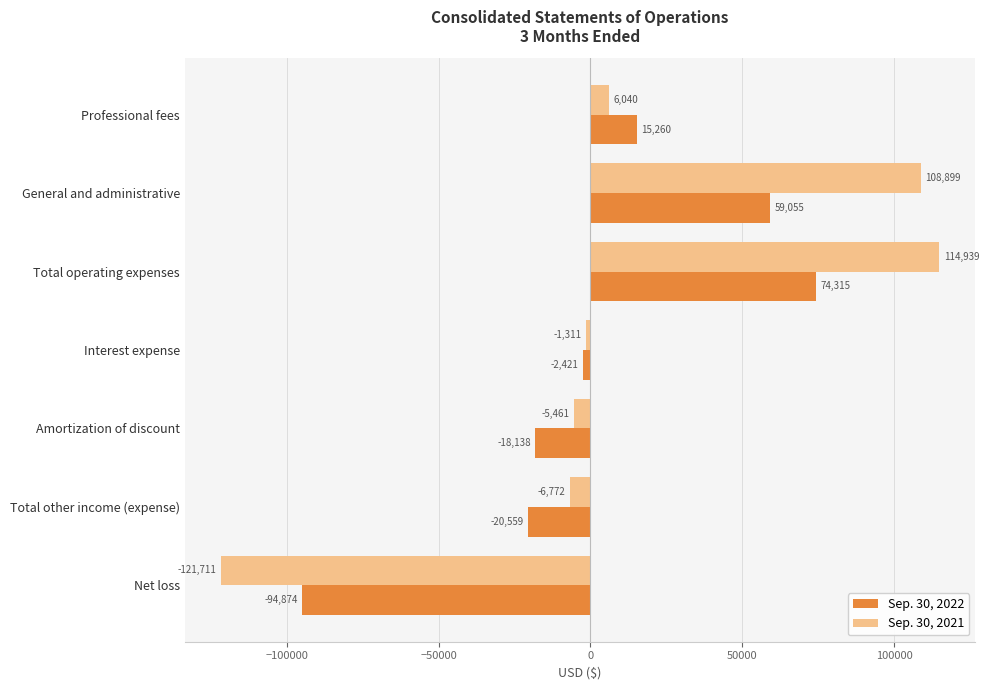

Rank the series by their average value, from lowest to highest.

Sep. 30, 2022, Sep. 30, 2021